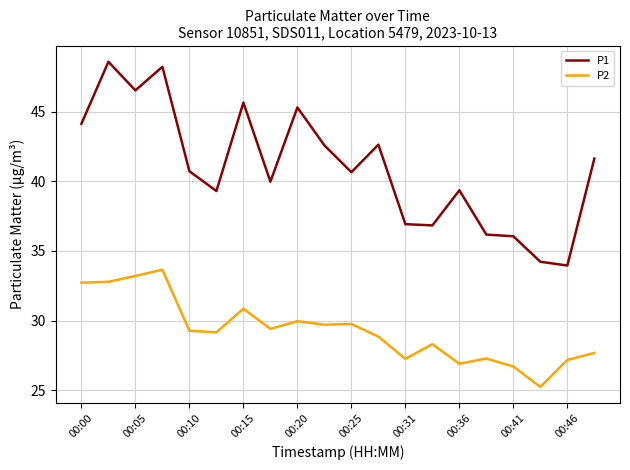

Which series has the largest range (max minus min)?

P1